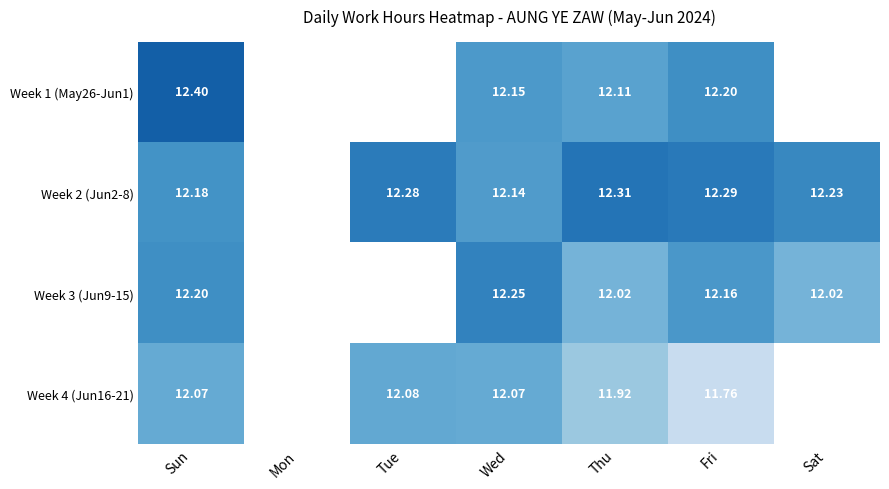

Is the value of Week 4 (Jun16-21) at Thu greater than the value of Week 1 (May26-Jun1) at Thu?

No